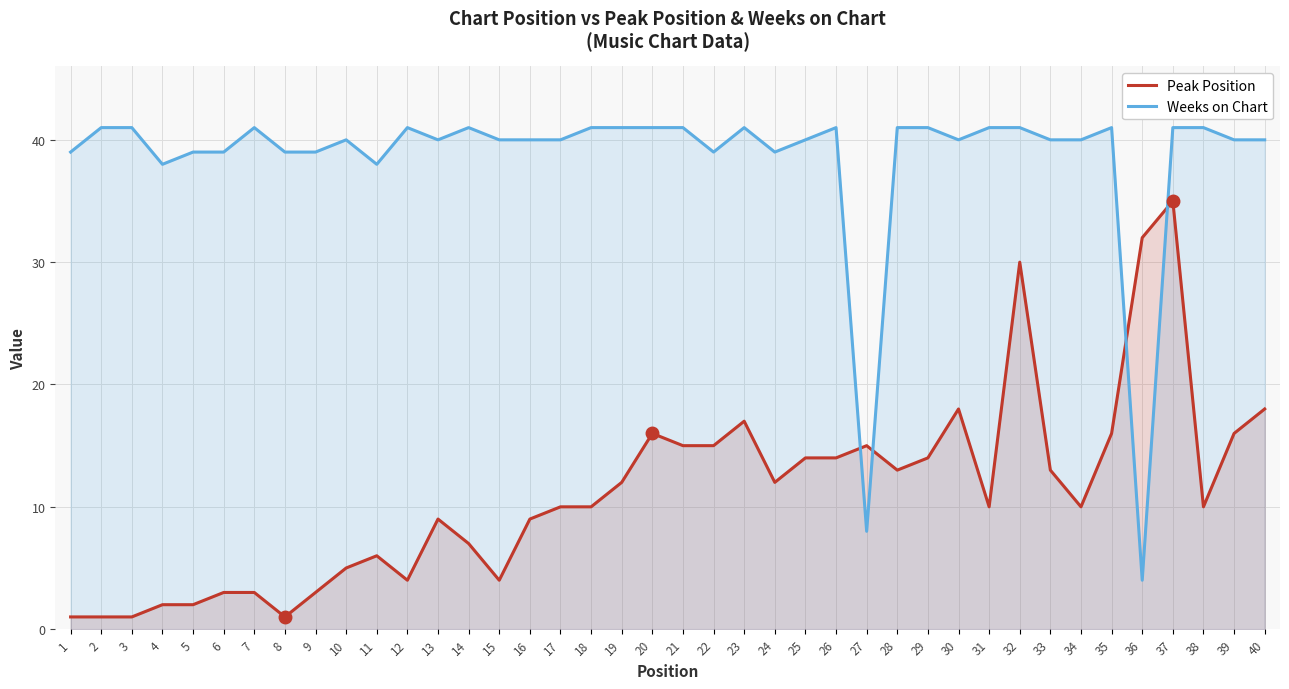

At how many categories does at least one series exceed 25?

39